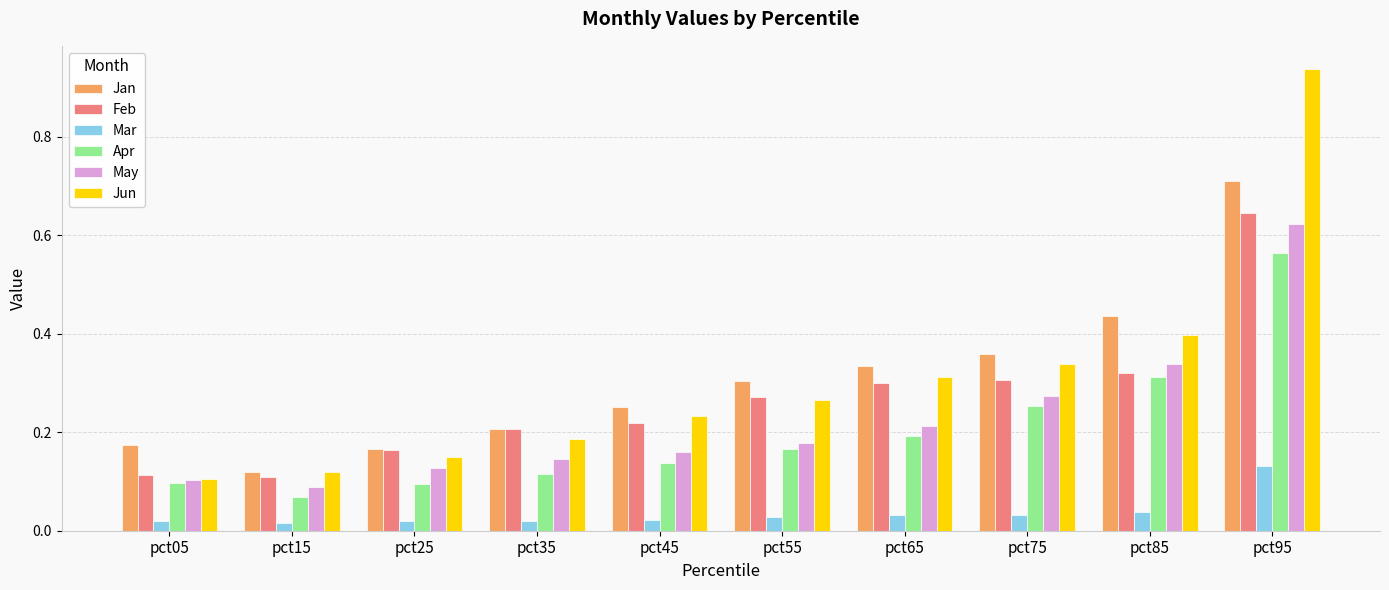

Is it true that Feb equals 0.1 at pct05?

True